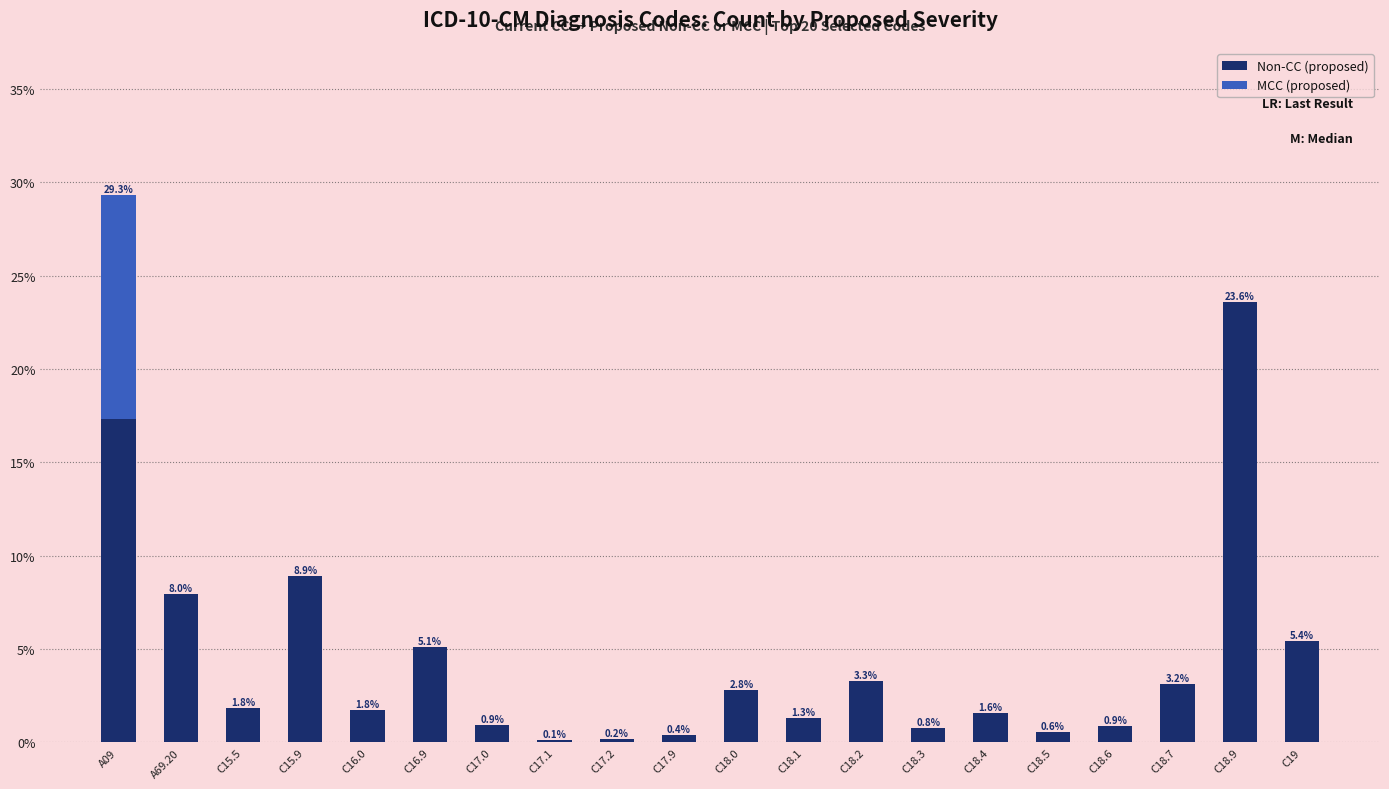

At which label does Non-CC (proposed) reach its peak?

C18.9